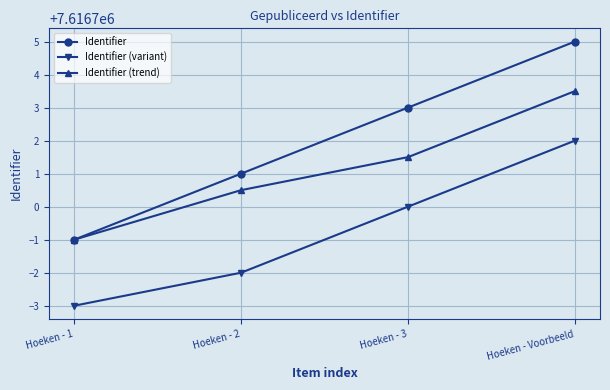

What is the sum of the Identifier (trend) values at Hoeken - 3 and Hoeken - 2?

15233402.0